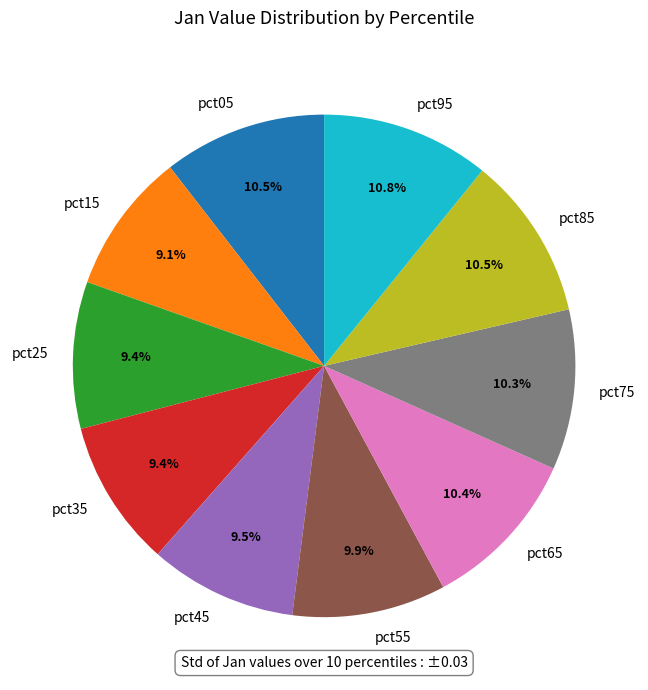

Is pct15 the majority of the pie?

No